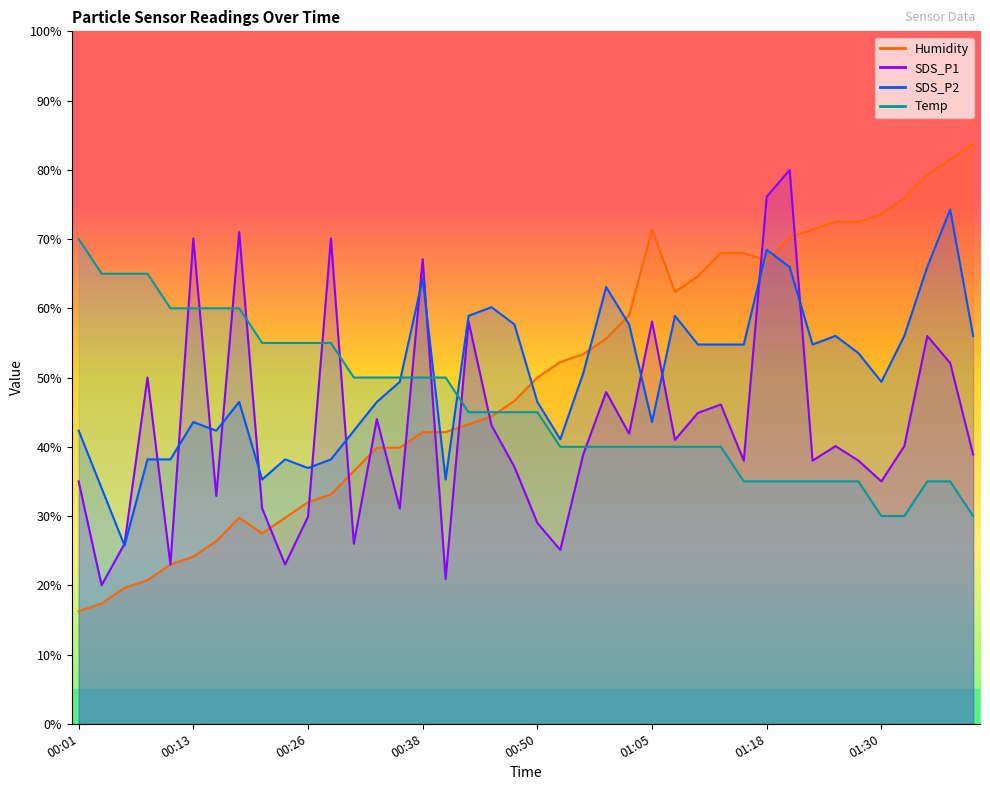

At which category does SDS_P1 reach its first local peak?

00:08